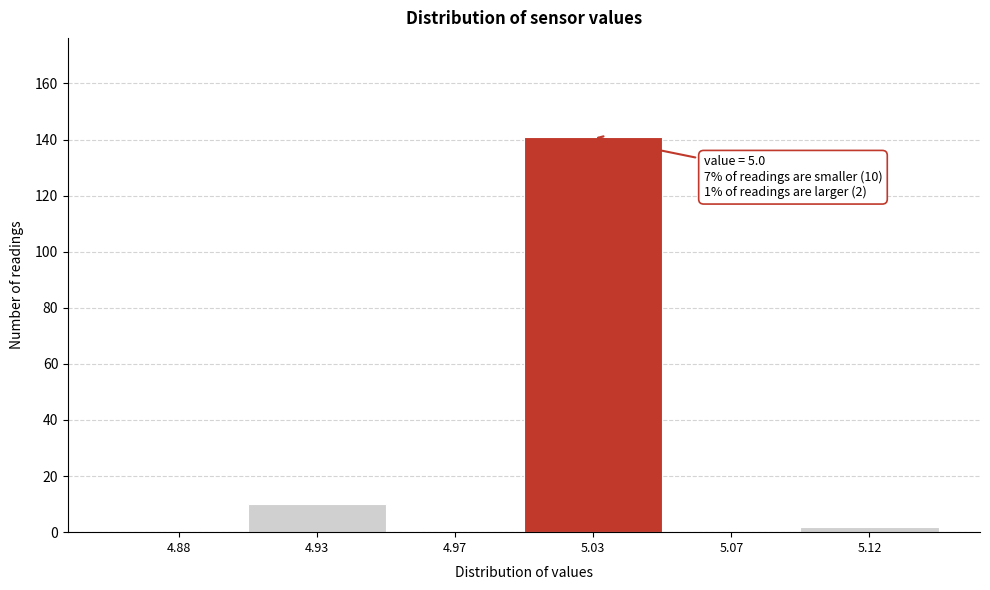

Reading right to left, transcribe all the data shown in this chart.

5.12=2	5.07=0	5.03=141	4.97=0	4.93=10	4.88=0